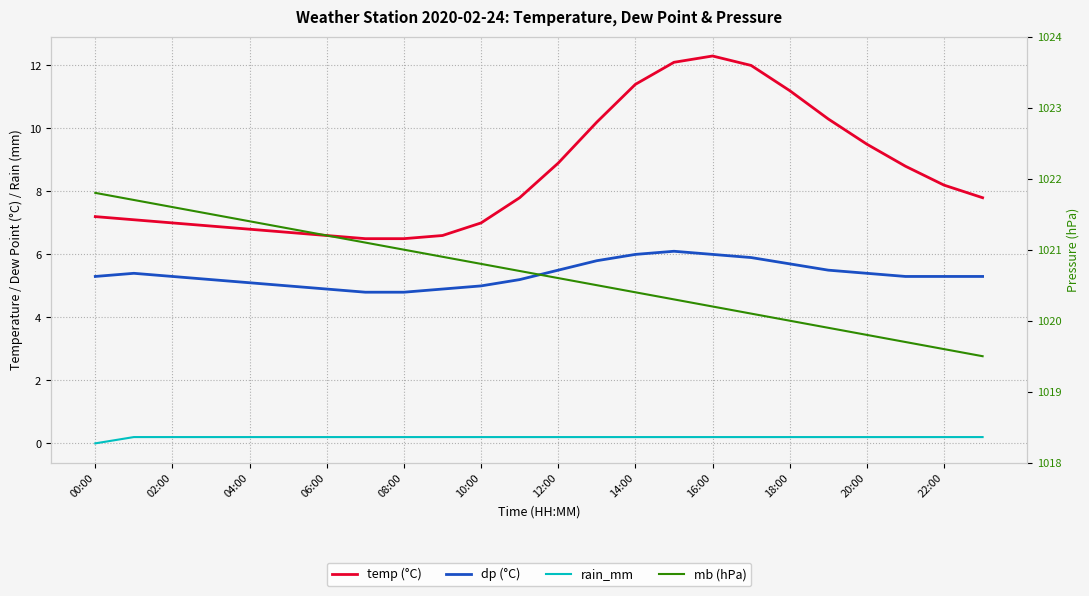

List the series in order of their peak value, highest first.

mb (hPa), temp (°C), dp (°C), rain_mm